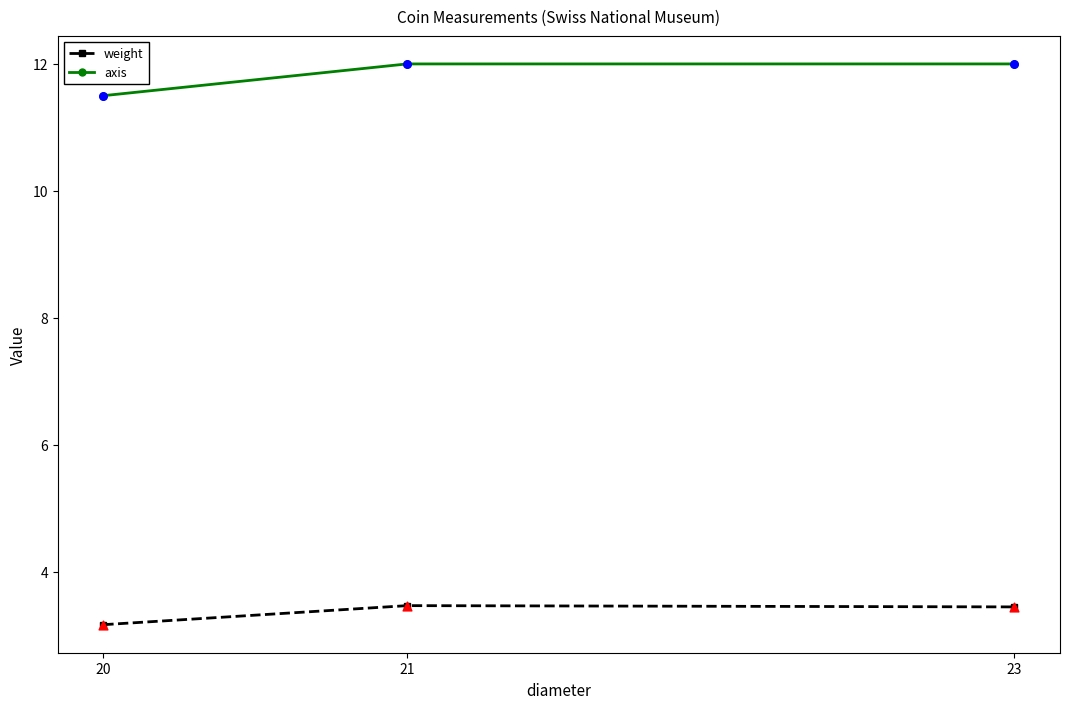

At how many categories does at least one series exceed 3?

3